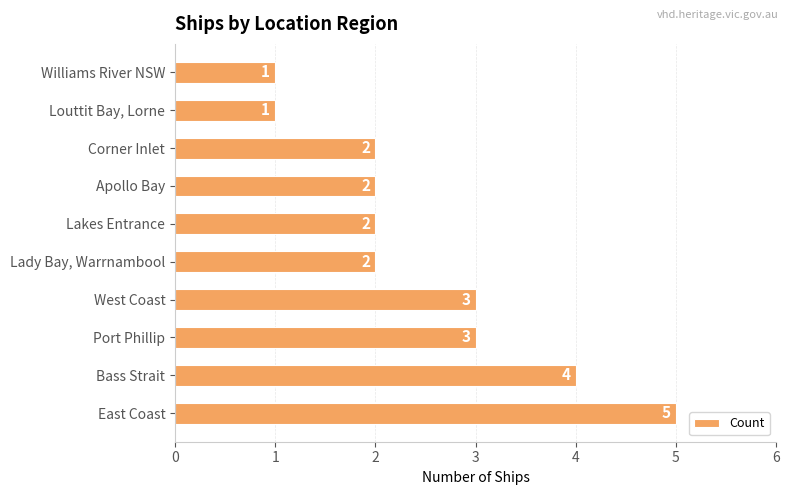

Reading top to bottom, list all the values displayed in this chart.

1	1	2	2	2	2	3	3	4	5